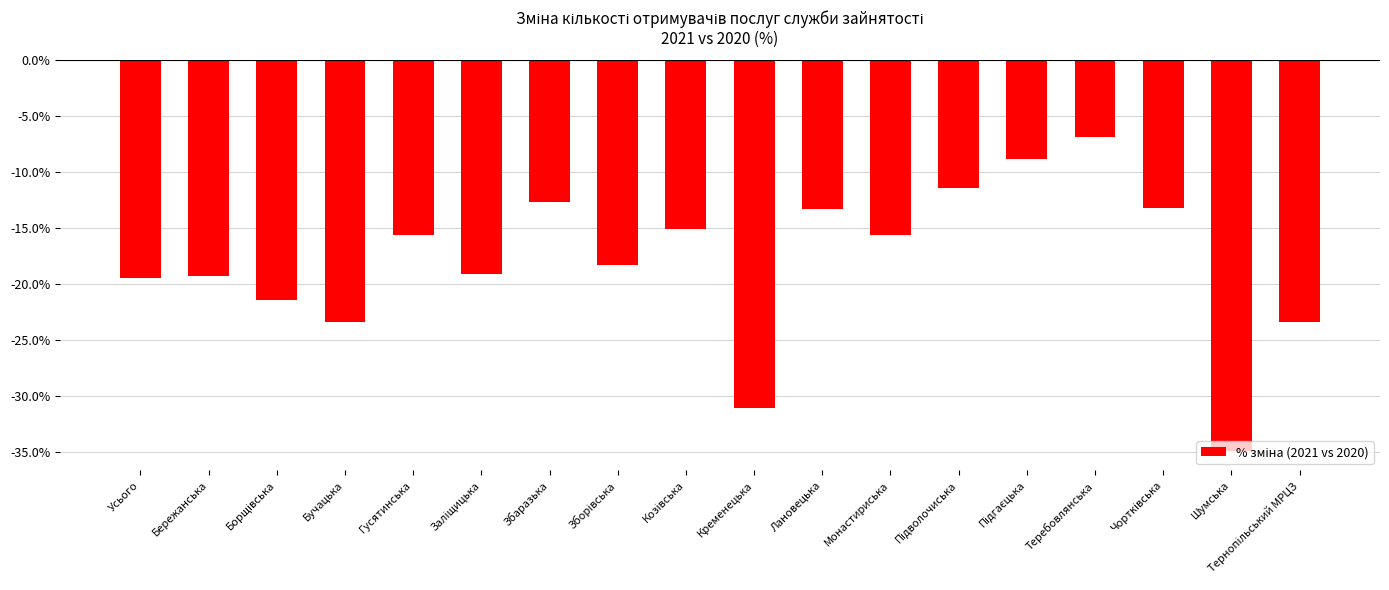

What is the greatest value displayed?

-6.9